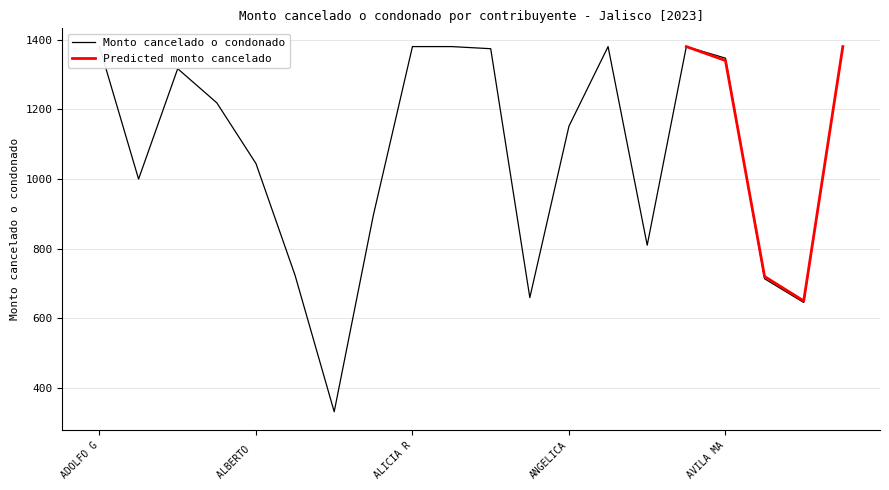

What is the minimum value for Predicted monto cancelado?

650